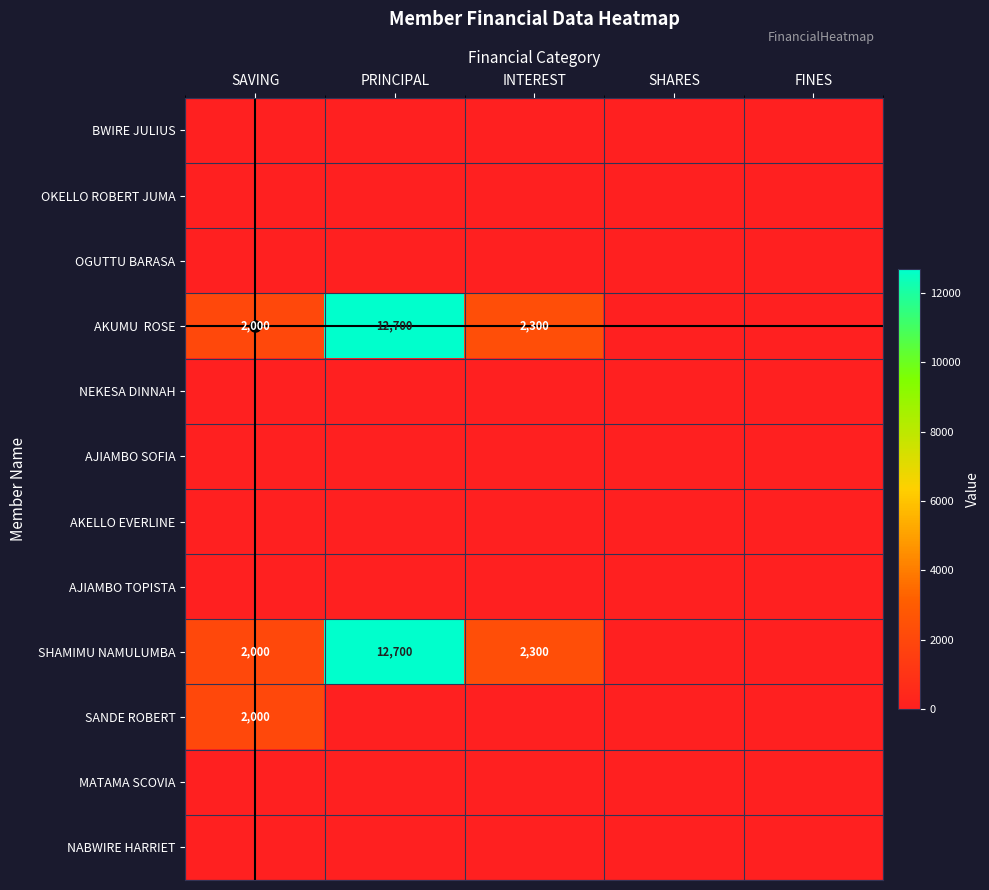

The value of SANDE ROBERT at SAVING is 754. True or false?

False